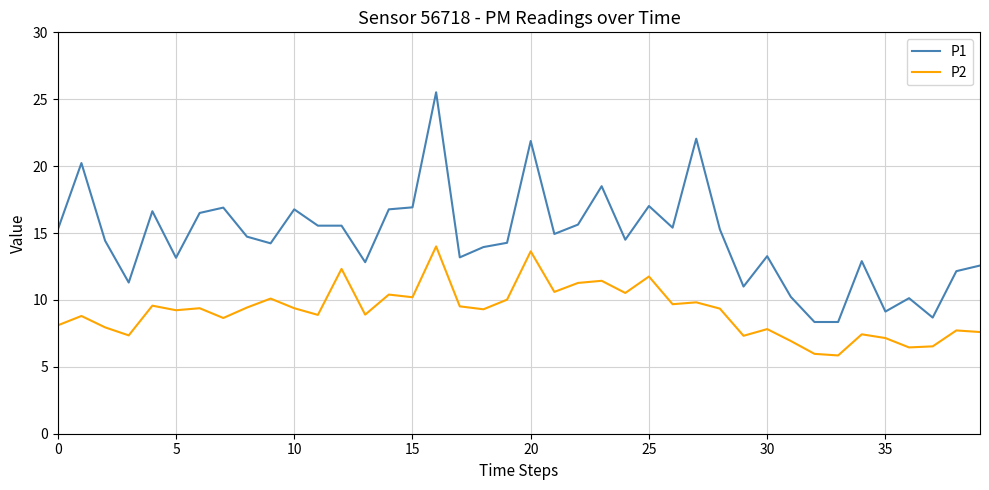

Which series has the largest range (max minus min)?

P1